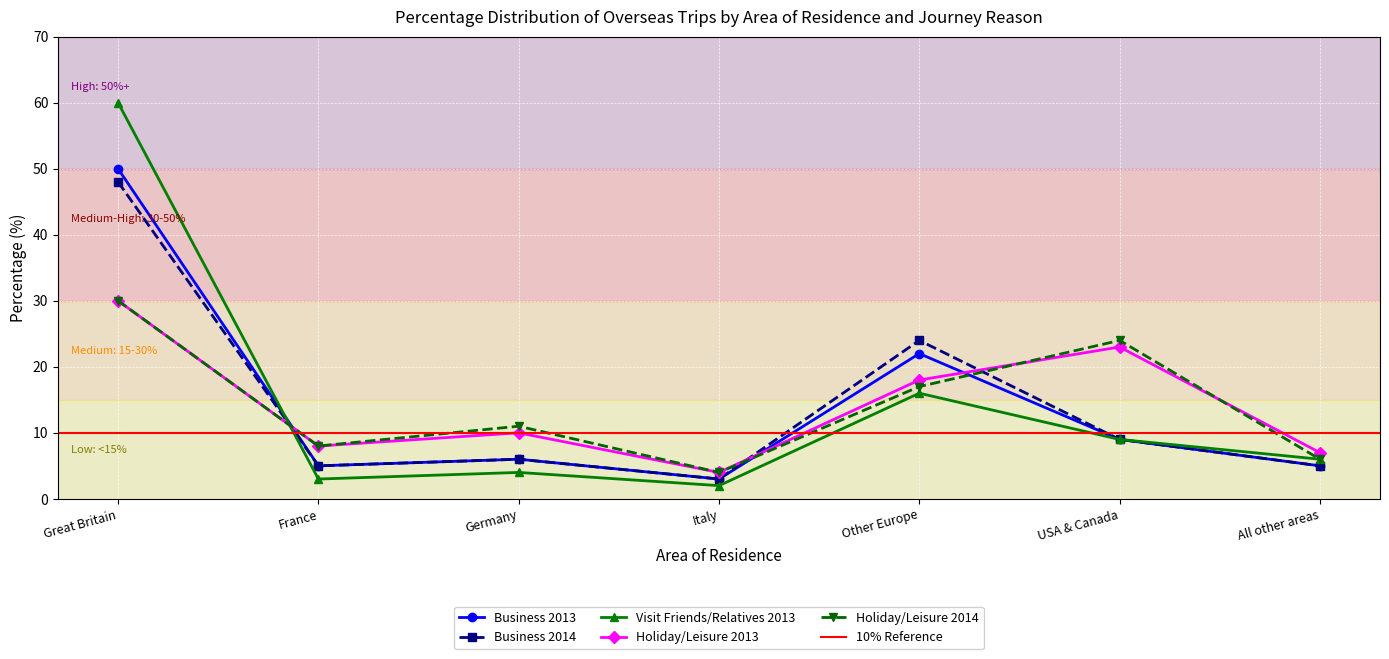

How many times do Holiday/Leisure 2014 and Business 2013 cross each other?

3